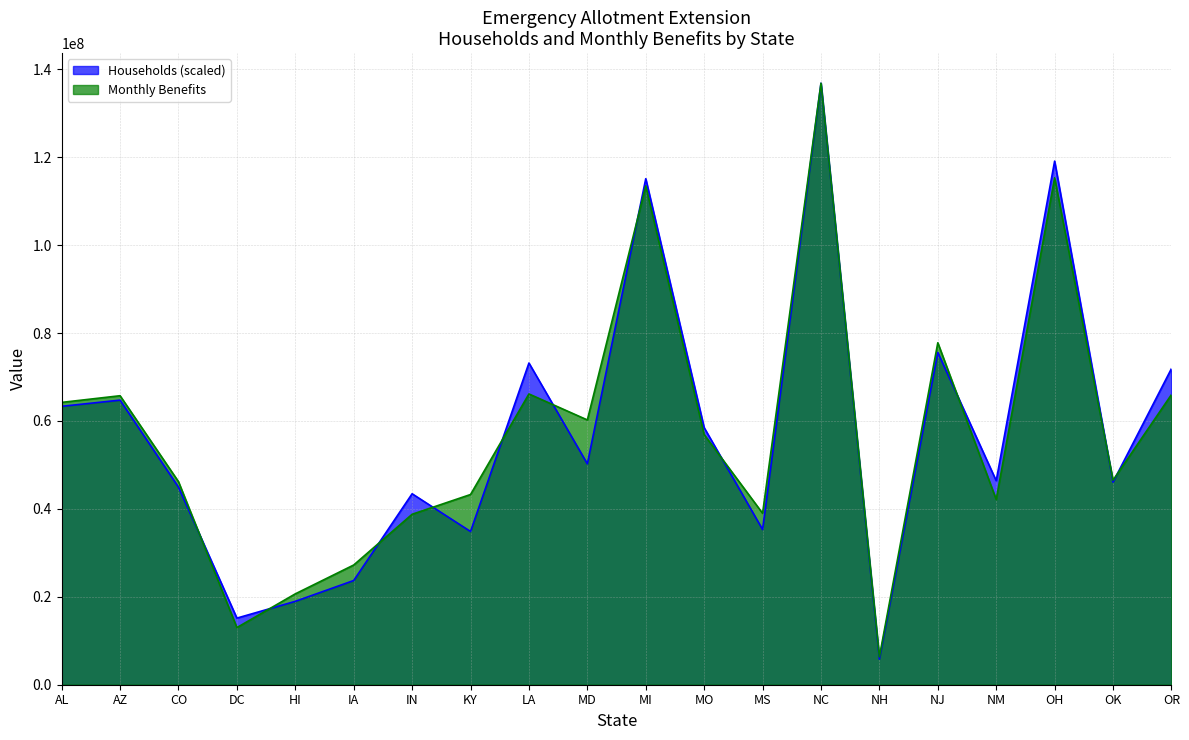

Is the value of Households at OK greater than the value of Monthly Benefits at HI?

Yes